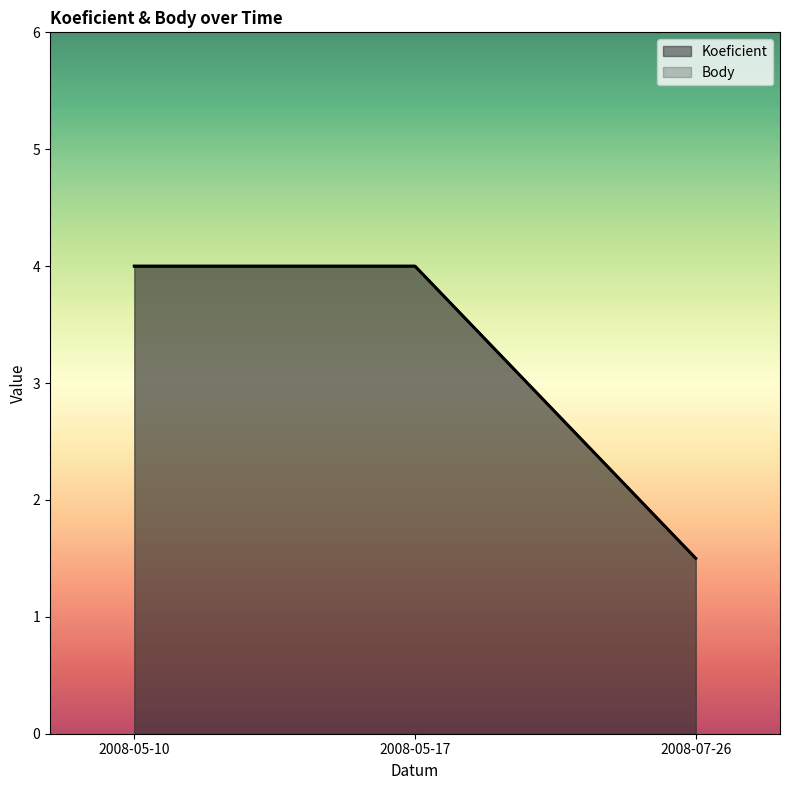

At how many categories does at least one series exceed 1?

3